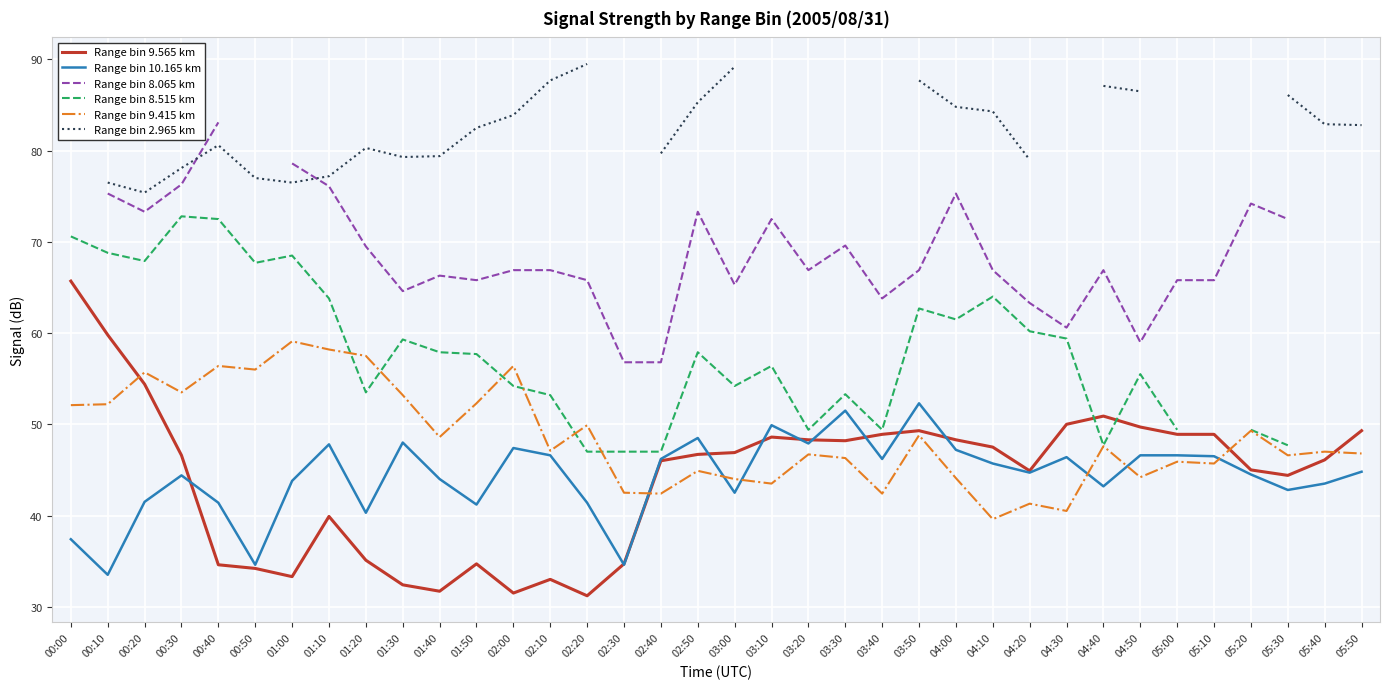

Between 01:10 and 05:30, which series saw the biggest shift?

Range bin 8.515 km